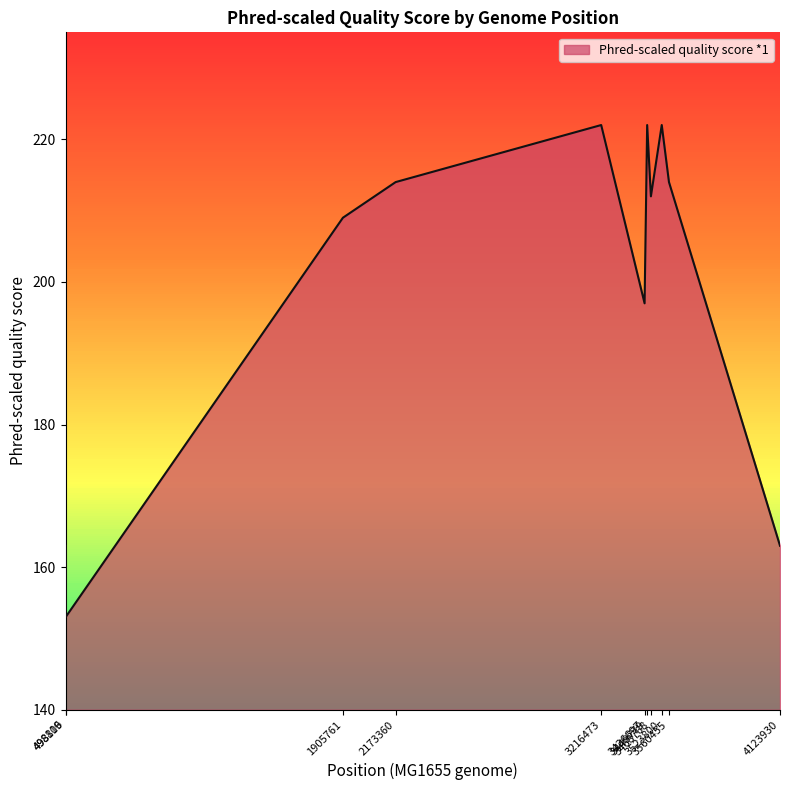

What is the maximum value shown in the chart?

222